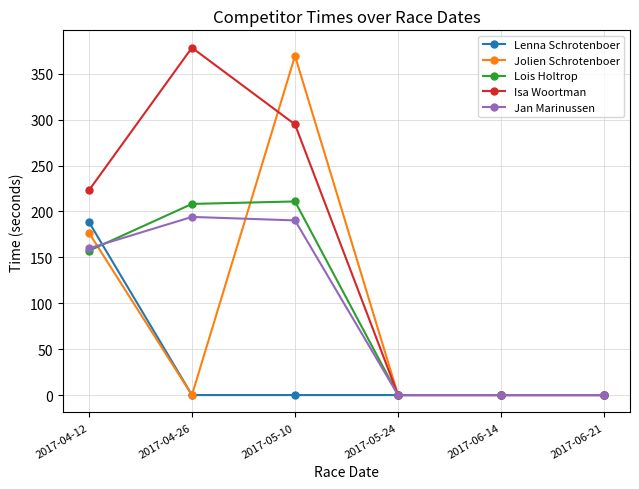

What is the difference between the maximum and second lowest values in the Jolien Schrotenboer series?

369.5